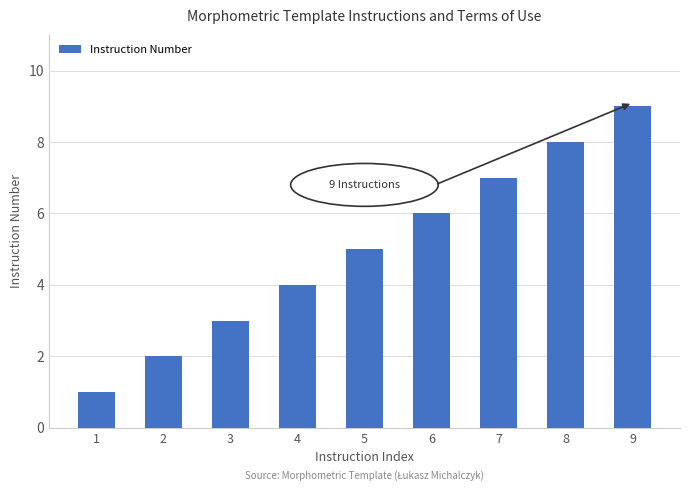

The value at 1 is 0. True or false?

False